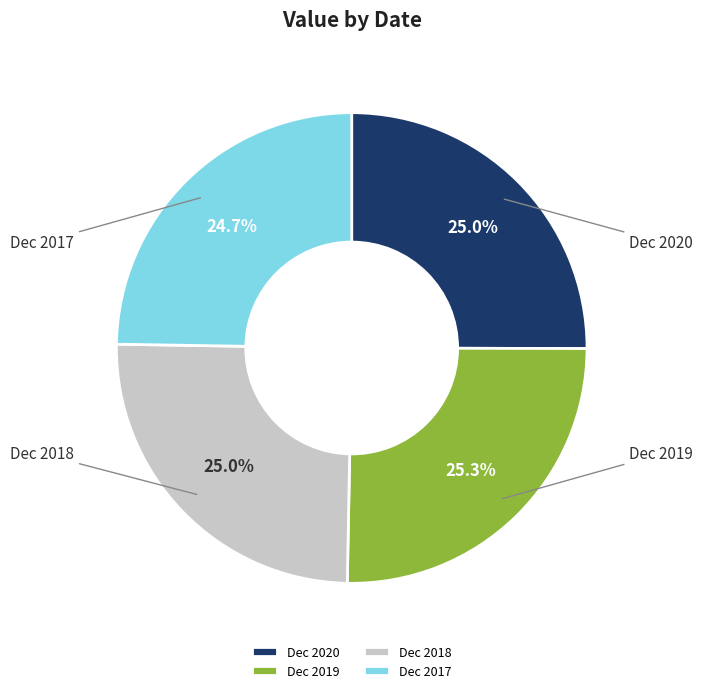

To the nearest percent, what percentage of the pie is Dec 2019?

25%